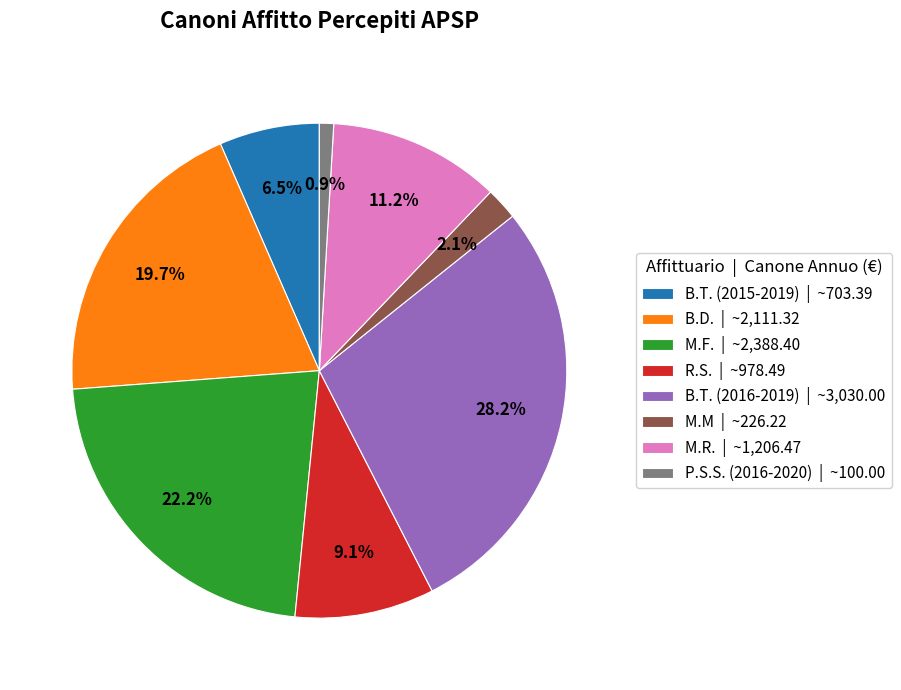

To the nearest percent, what is the combined percentage of B.T. (2016-2019) and M.F.?

50%